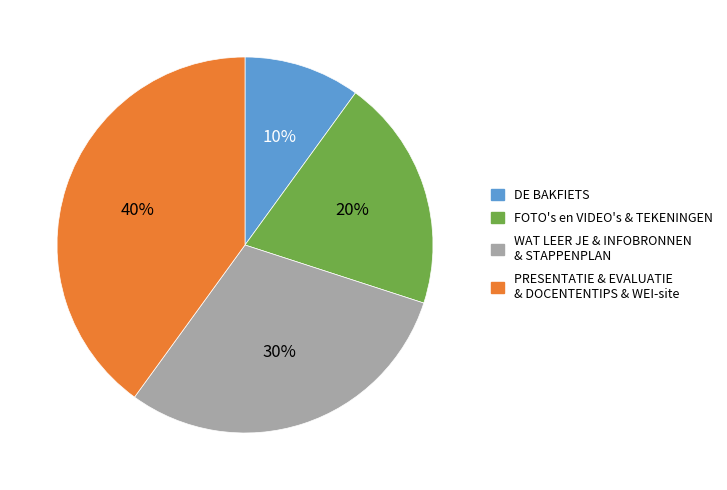

True or false: WAT LEER JE & INFOBRONNEN & STAPPENPLAN accounts for 30% of the total.

True